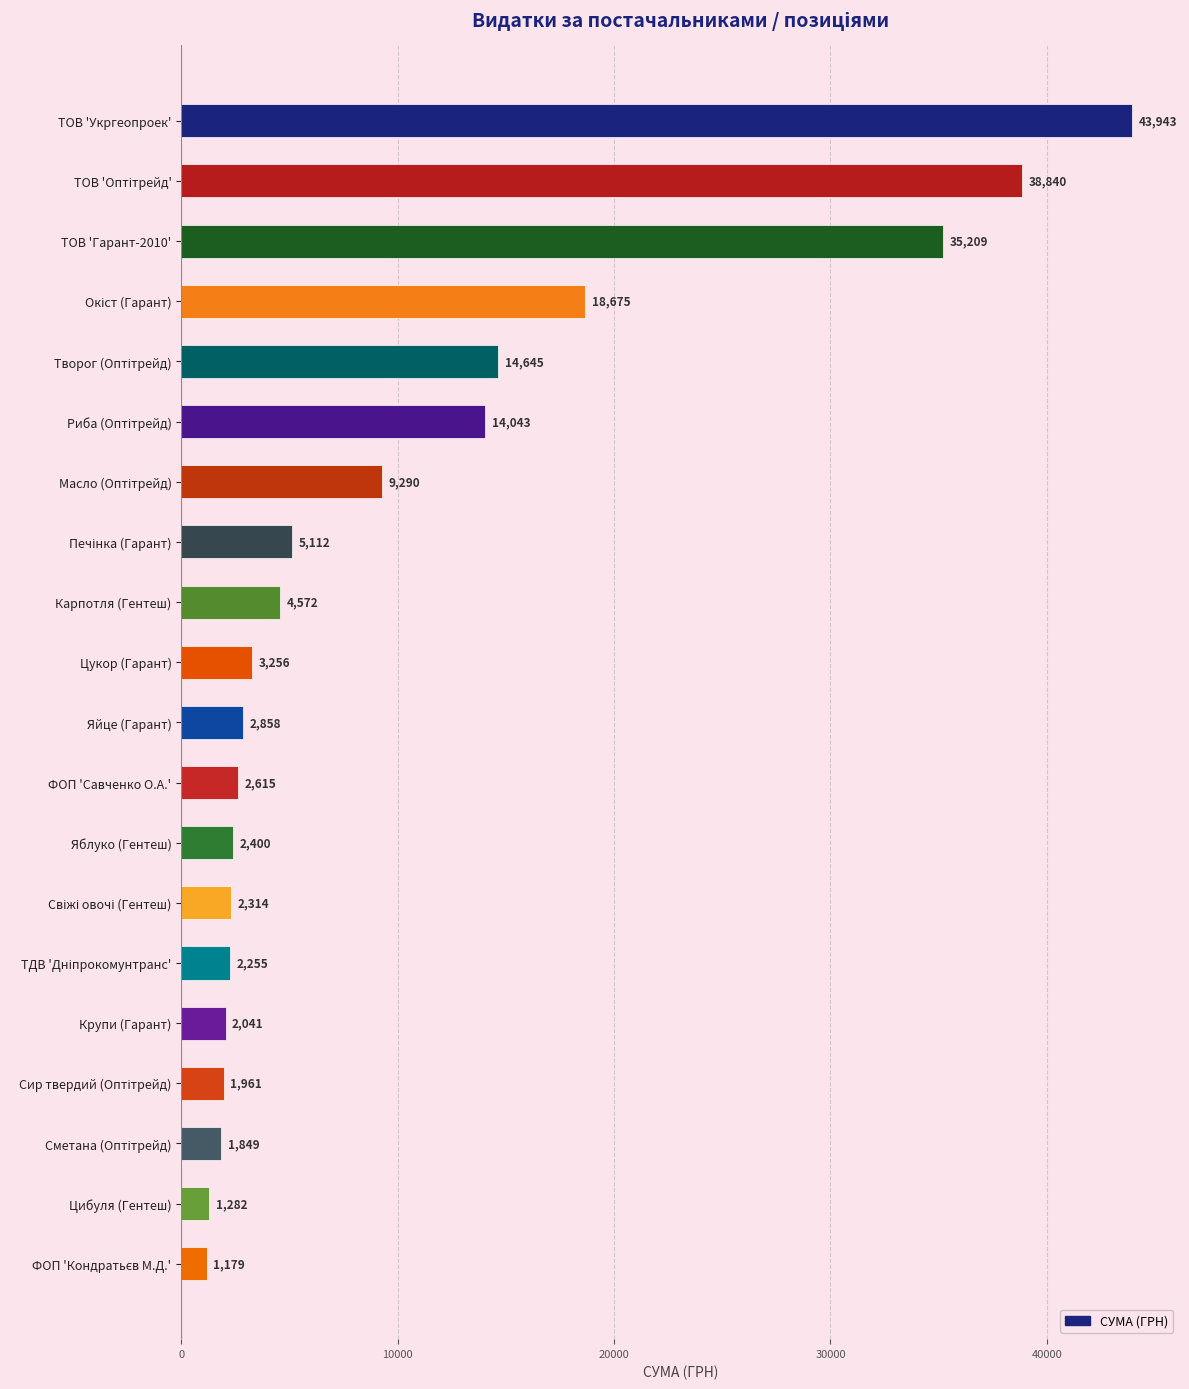

What is the sum of all values?

208339.6